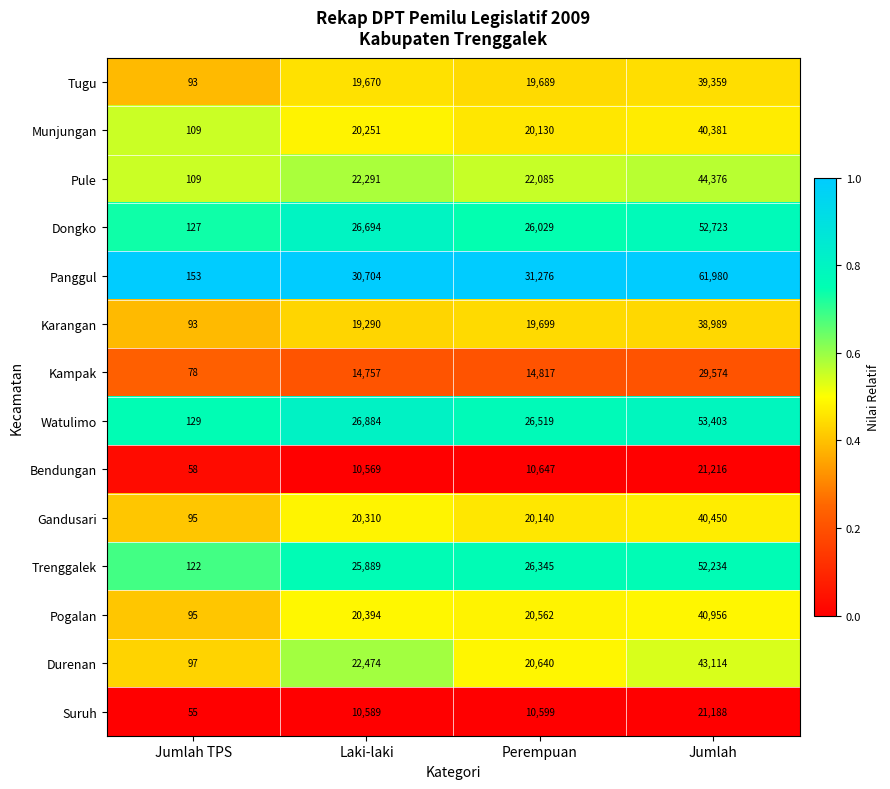

What is the total value across all series at Perempuan?

289177